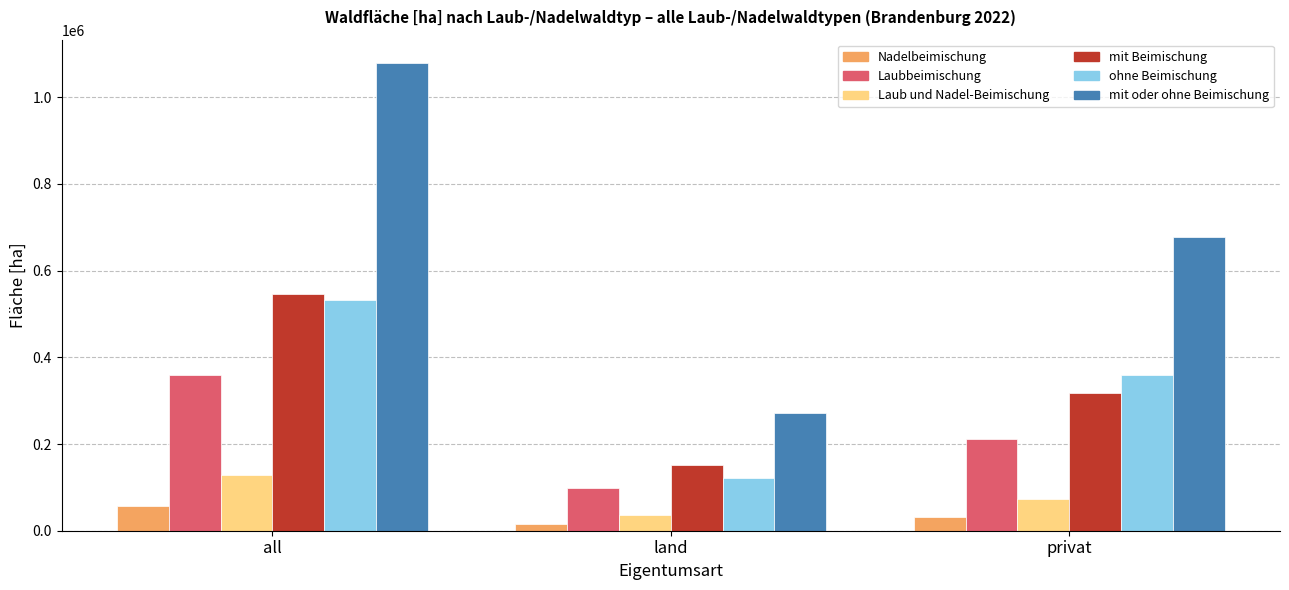

Which category has the highest value in the Laub und Nadel-Beimischung series?

all